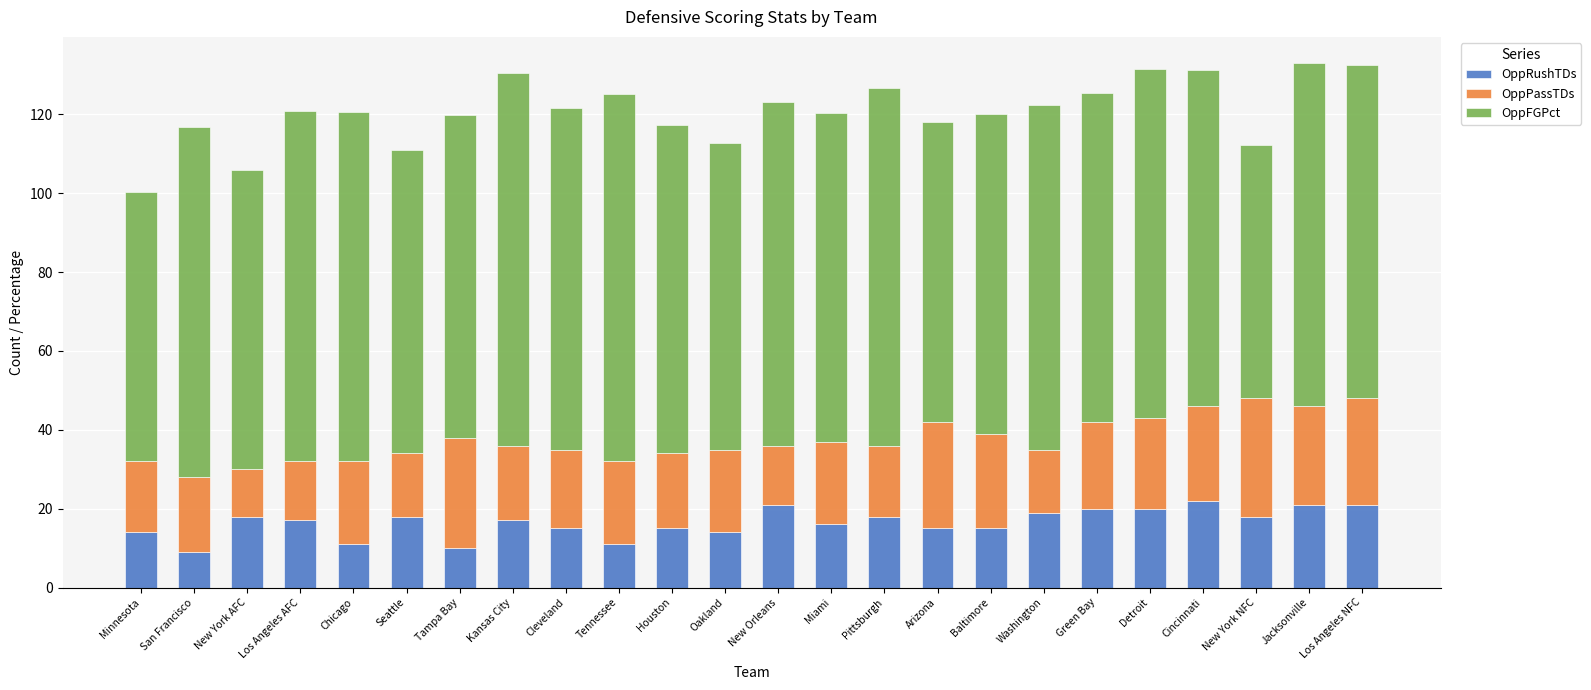

How many bars are there in total?

24